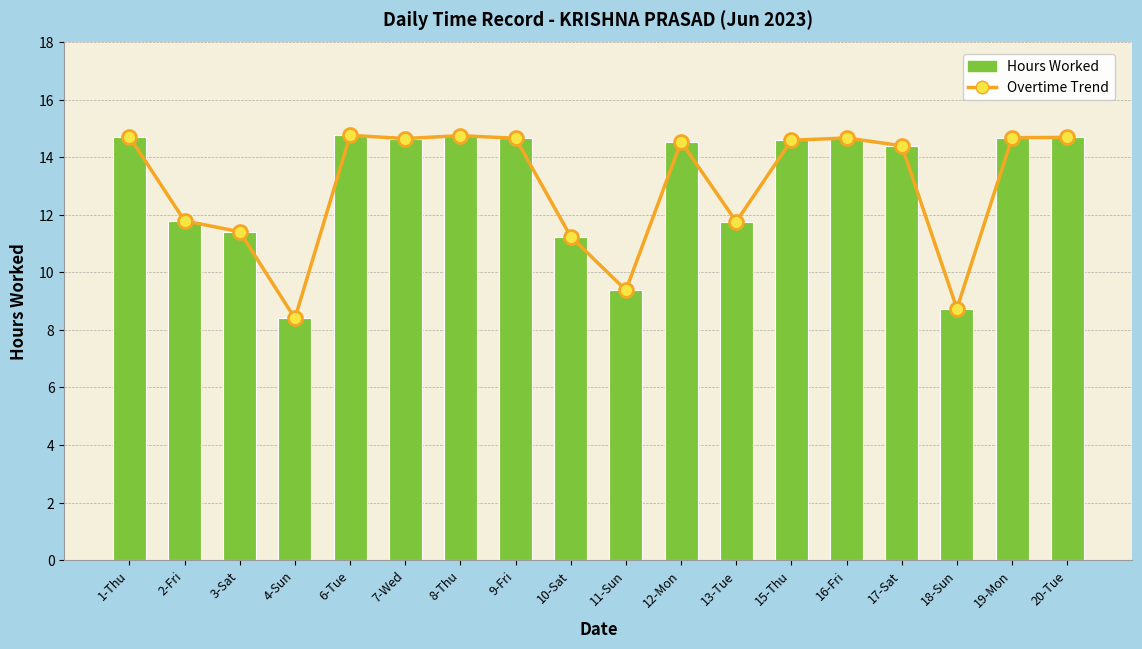

What is the sum of all Hours Worked values?

233.8